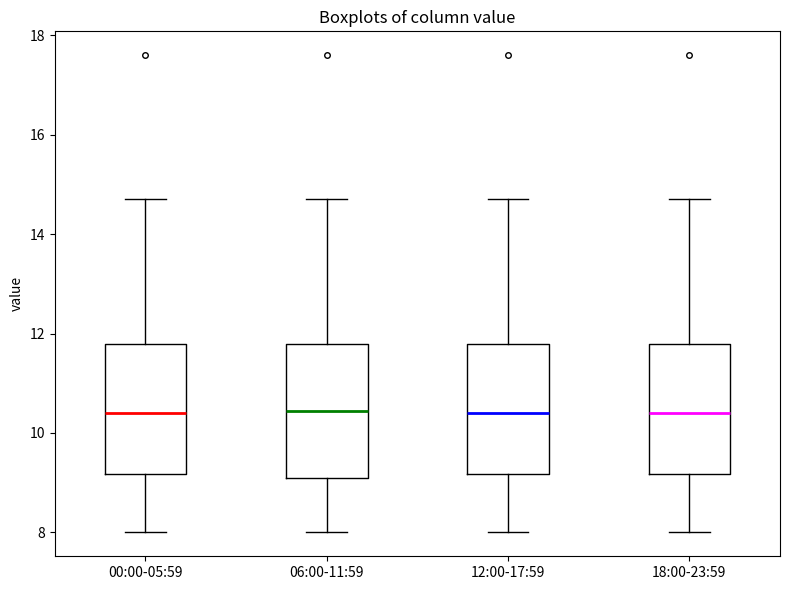

Reading left to right, read every box against the y-axis: the position of its median line, the range the box covers, and the ends of its whiskers. The values are not printed on the chart, so give them approximately, as read against the axis.

00:00-05:59: median 10.4, box 9.2 to 11.8, whiskers 8.0 to 14.8
06:00-11:59: median 10.4, box 9.2 to 11.8, whiskers 8.0 to 14.8
12:00-17:59: median 10.4, box 9.2 to 11.8, whiskers 8.0 to 14.8
18:00-23:59: median 10.4, box 9.2 to 11.8, whiskers 8.0 to 14.8